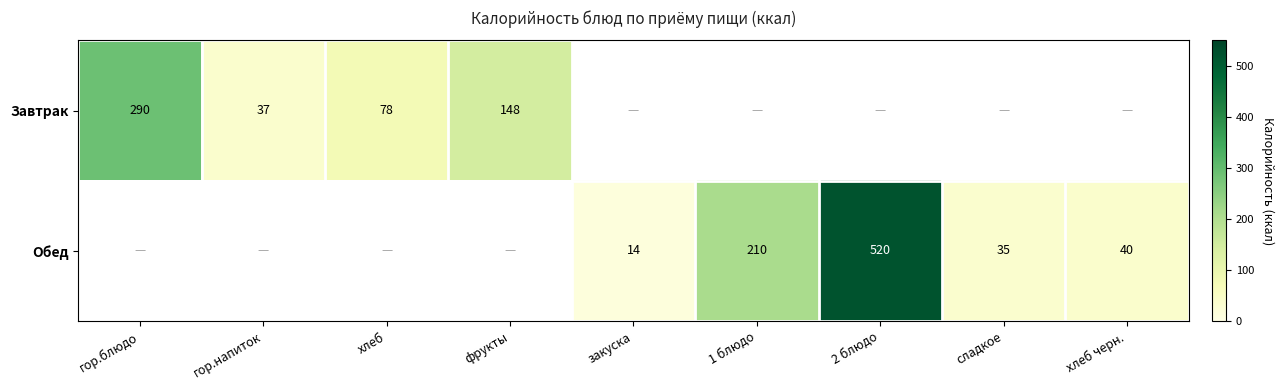

The value of Обед at сладкое is 35. True or false?

True